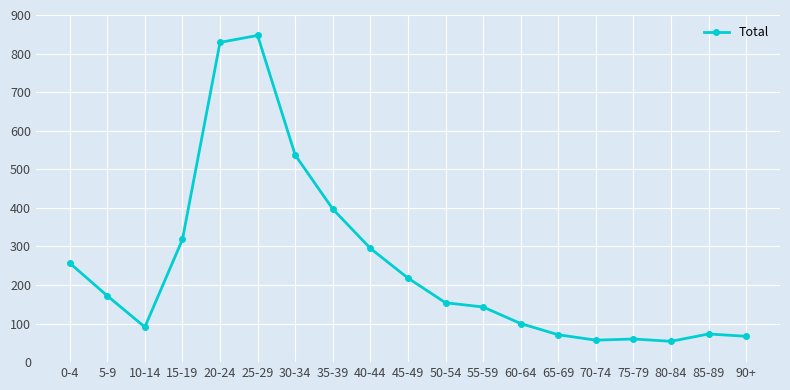

Which label corresponds to the largest value in the chart?

25-29